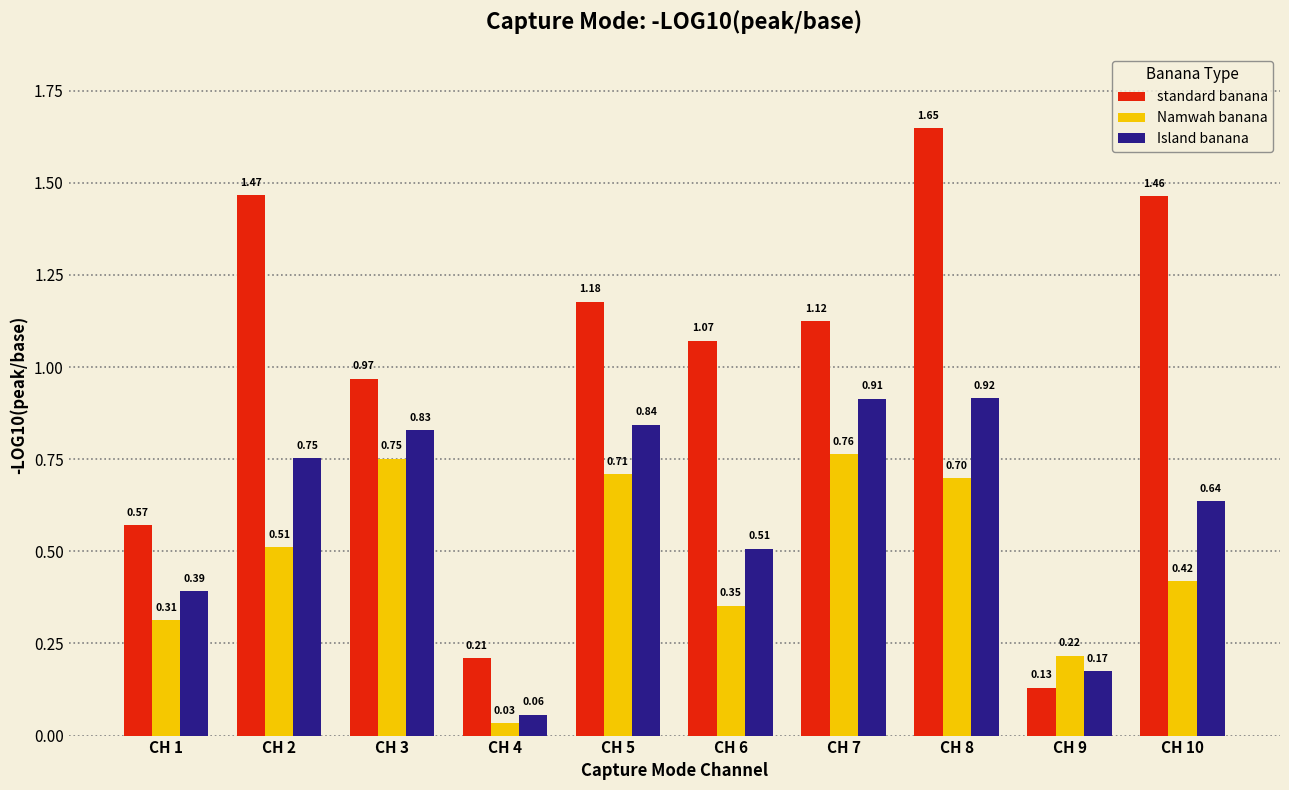

Where is Namwah banana nearest to the value 0?

CH 4